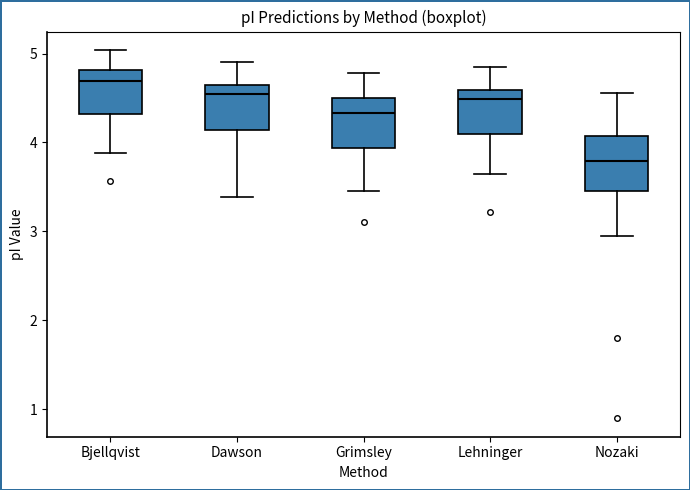

Which box's median line is the highest?

Bjellqvist